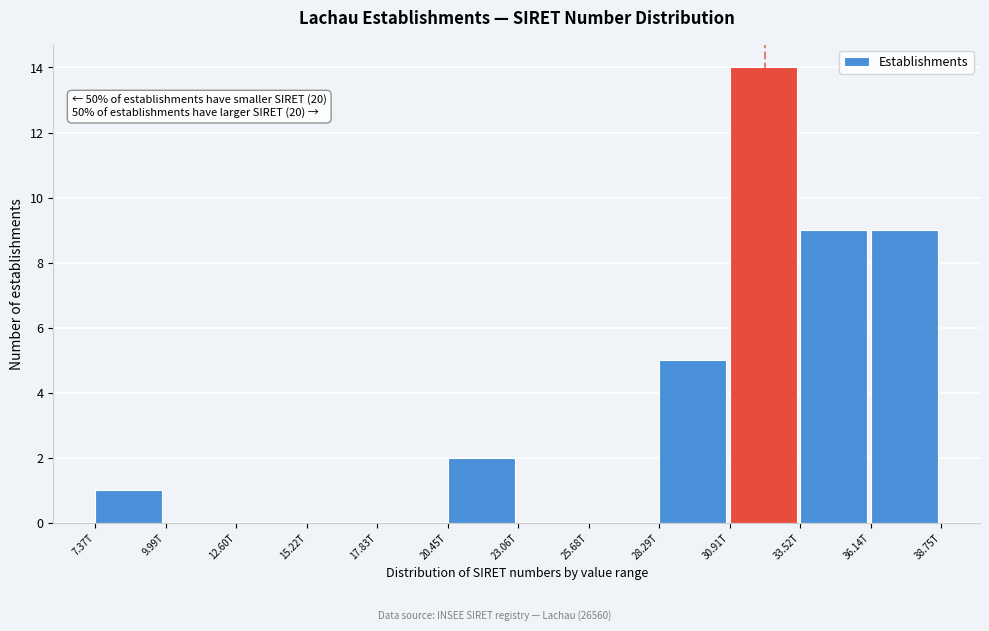

Reading left to right, transcribe all the data shown in this chart.

7.37T=1	9.99T=0	12.60T=0	15.22T=0	17.83T=0	20.45T=2	23.06T=0	25.68T=0	28.29T=5	30.91T=14	33.52T=9	36.14T=9